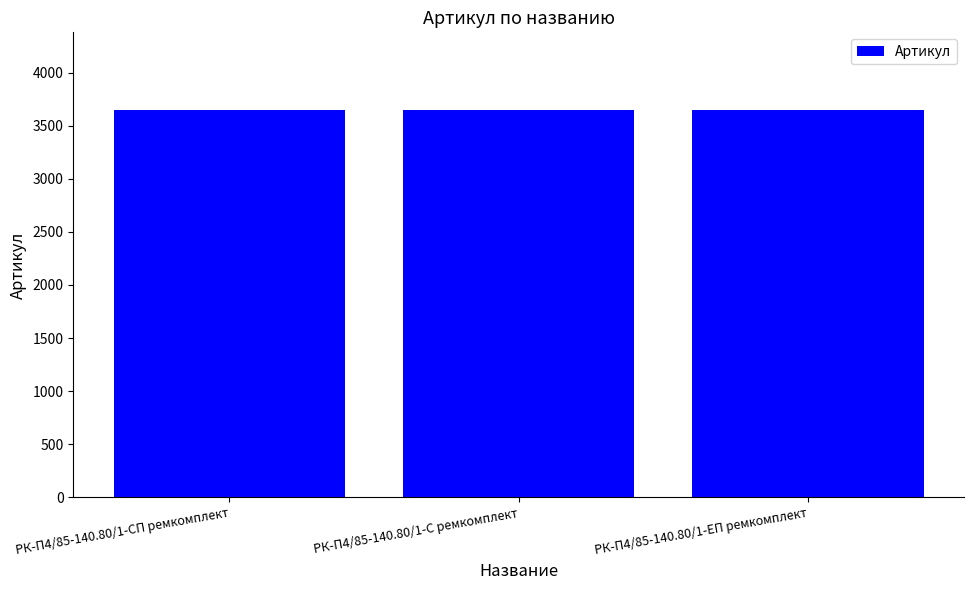

What is the label of the 1st bar from the right?

РК-П4/85-140.80/1-ЕП ремкомплект